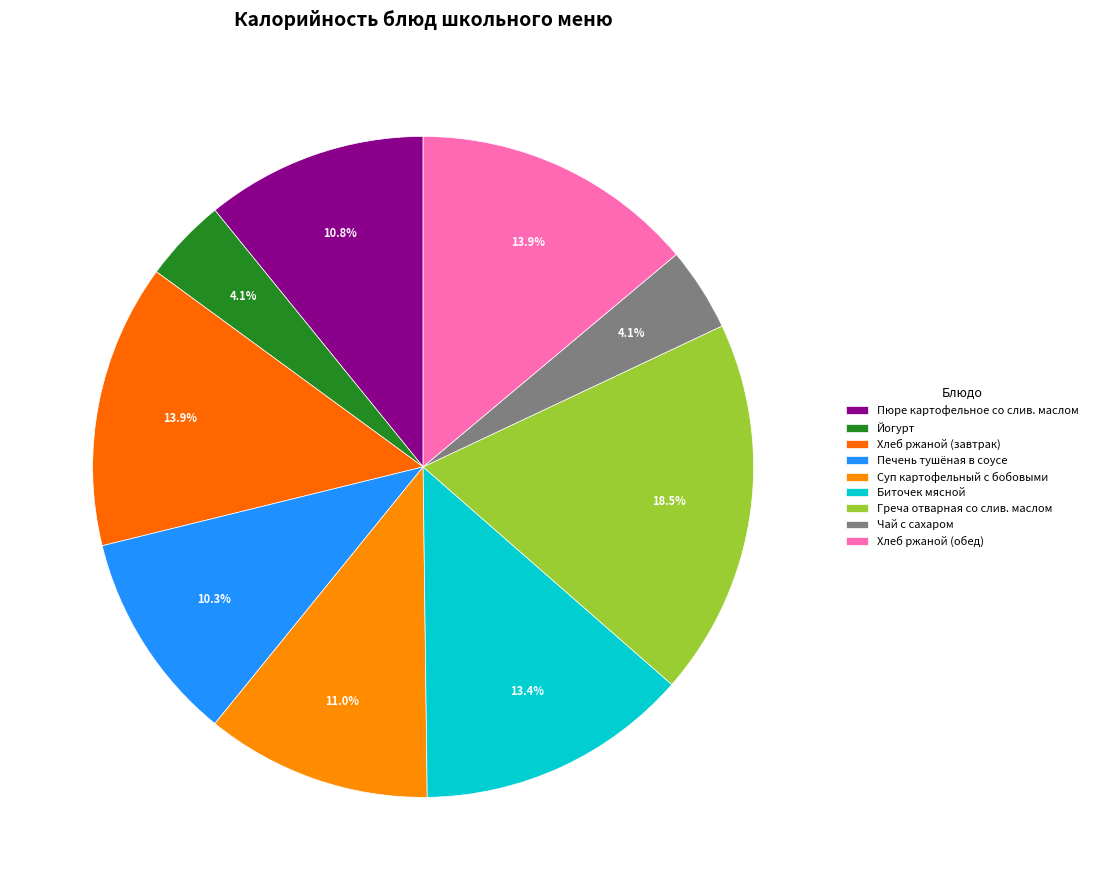

To the nearest percent, what is the difference between the largest and smallest slice percentages?

14%